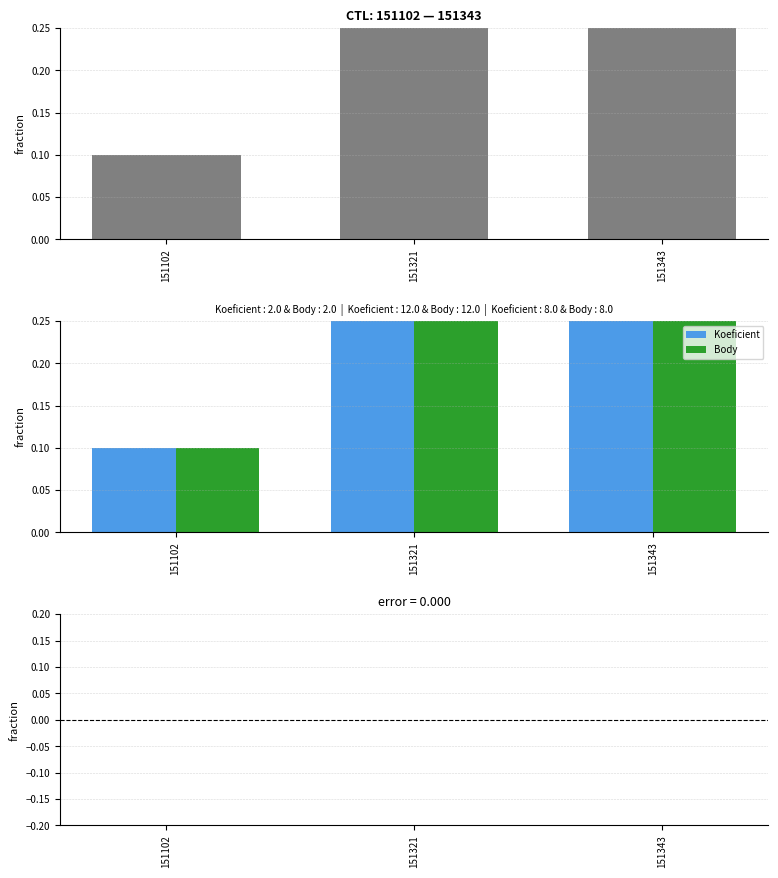

What is the value of the Body bar at the 3rd from the left?

0.4